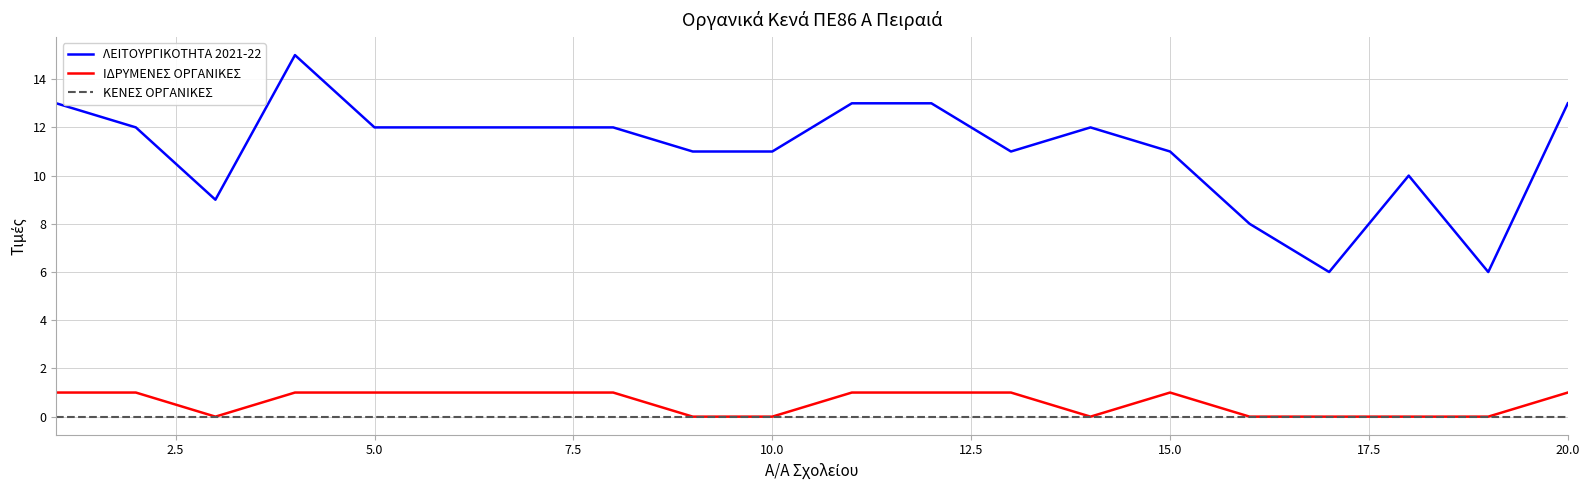

How many ΙΔΡΥΜΕΝΕΣ ΟΡΓΑΝΙΚΕΣ values are between 0 and 1?

20